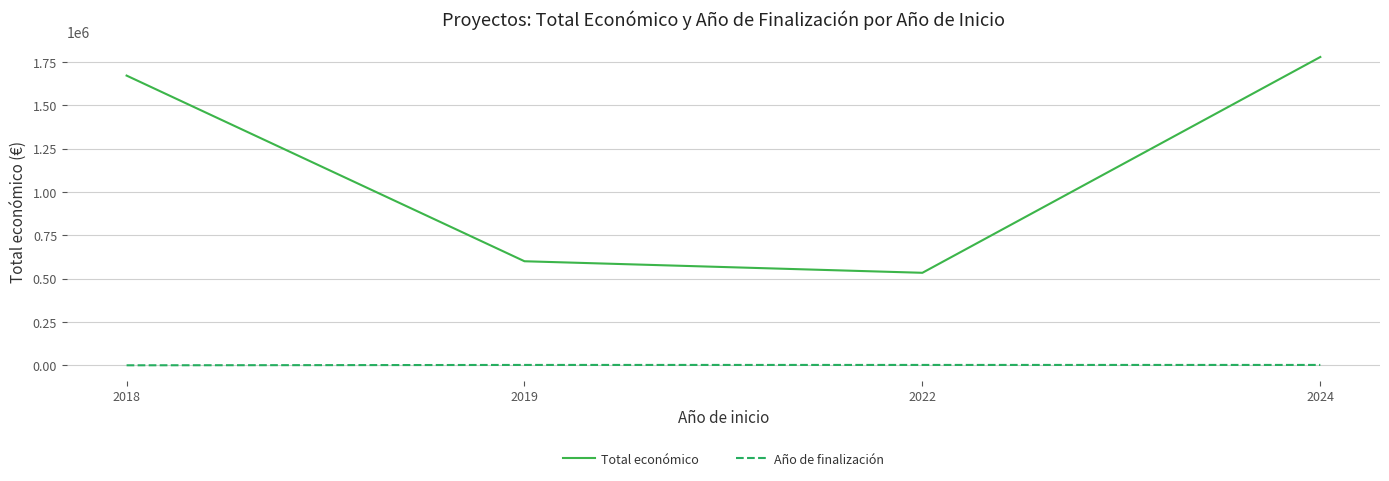

What is the minimum value for Total económico?

533449